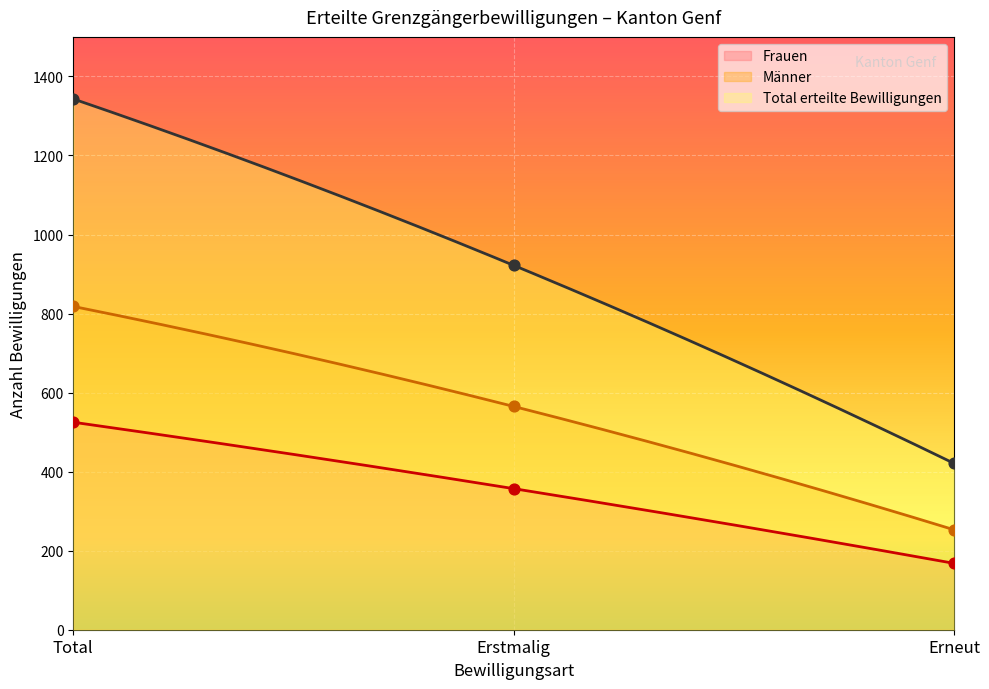

Which series contains the highest Y value?

Total erteilte Bewilligungen